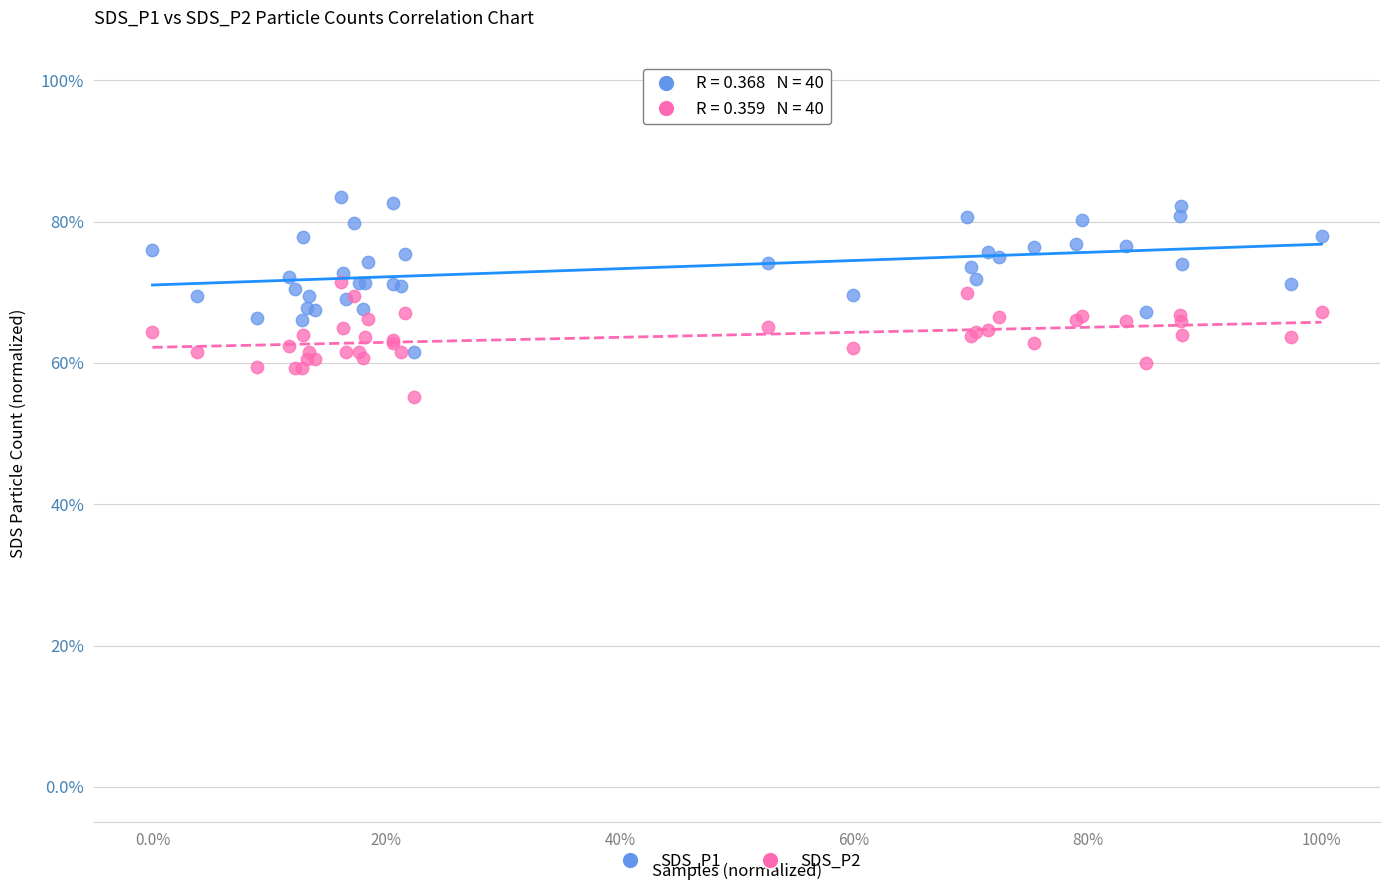

Which series has the widest spread of Y values?

SDS_P1